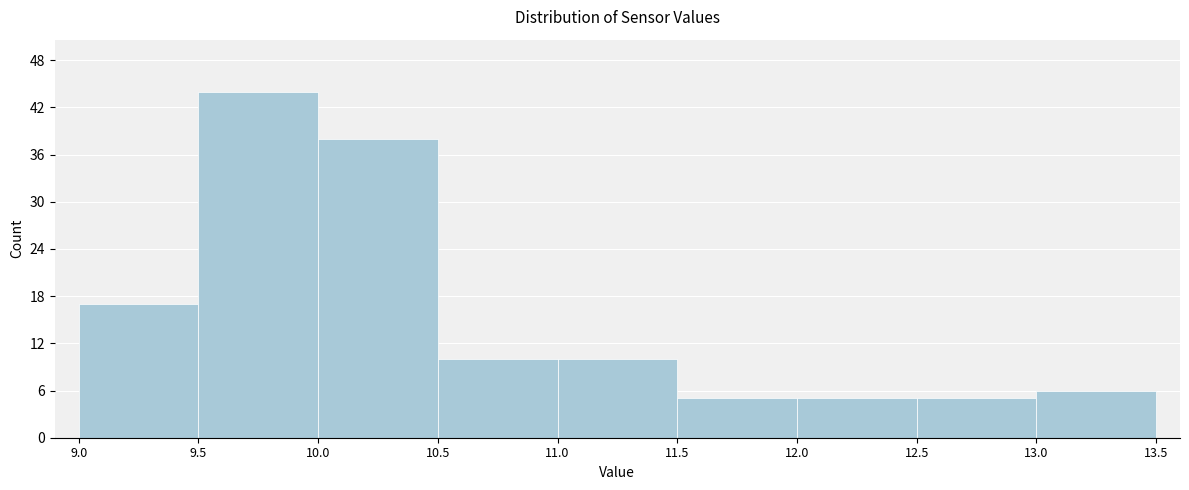

What is the height of the bar covering 11.5 to 12.0 on the x-axis? The values are not printed on the chart, so give them approximately, as read against the axis.

5